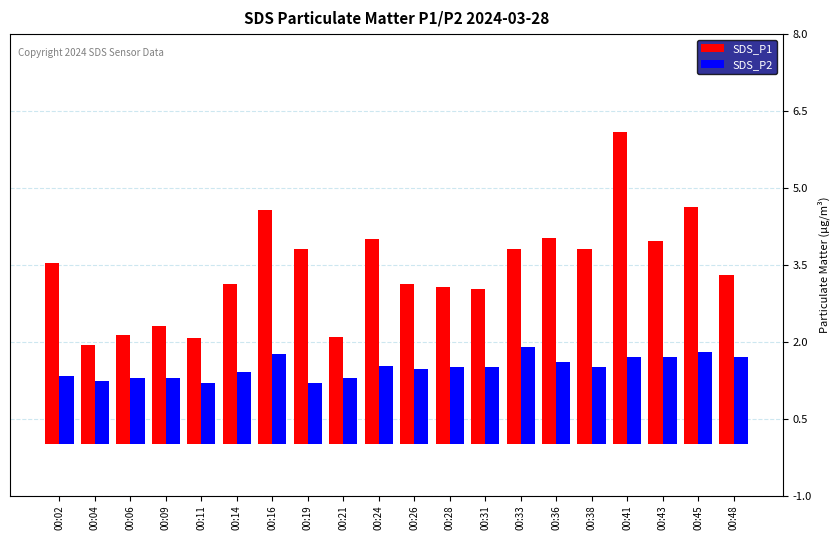

Does the chart contain stacked bars?

No